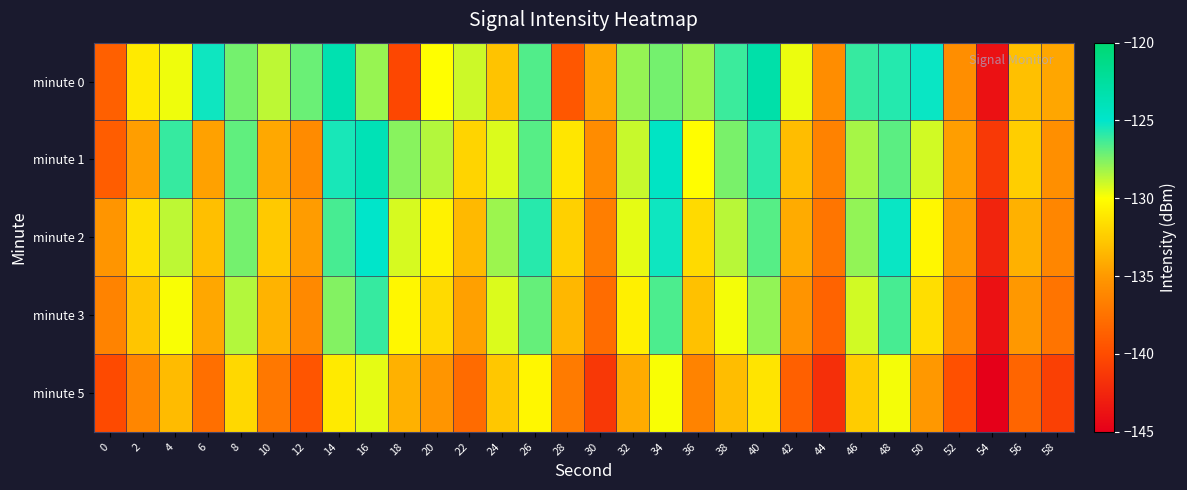

How many series are shown in this chart?

5